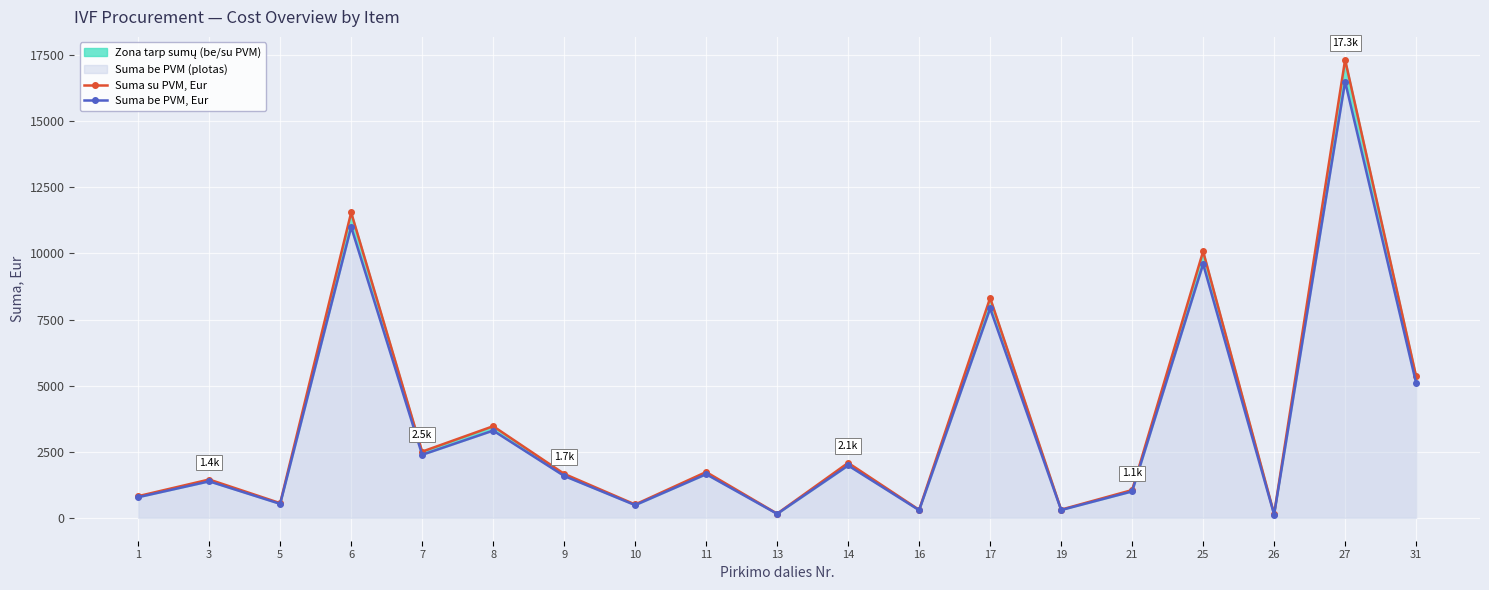

Which label corresponds to the largest value in the chart?

27